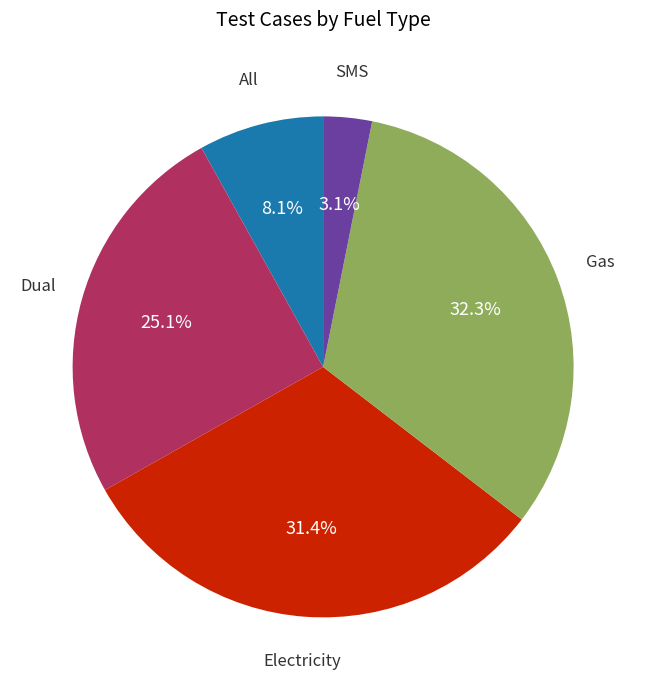

Is there any slice that represents more than half of the pie?

No